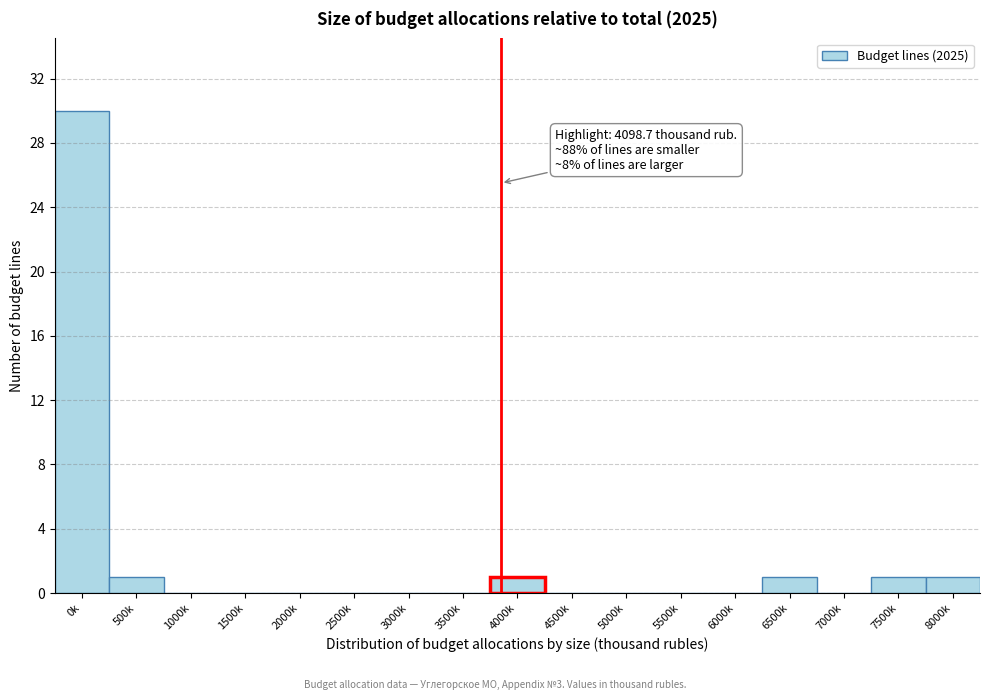

Reading left to right, transcribe all the data shown in this chart.

0k=30	500k=1	1000k=0	1500k=0	2000k=0	2500k=0	3000k=0	3500k=0	4000k=1	4500k=0	5000k=0	5500k=0	6000k=0	6500k=1	7000k=0	7500k=1	8000k=1